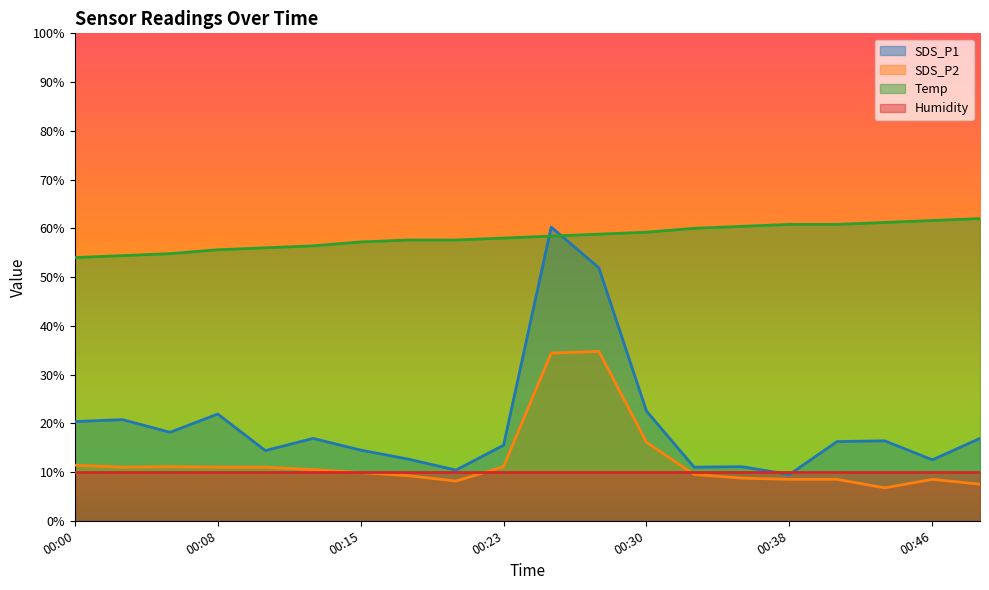

Does the chart display data point markers on the line(s)?

No